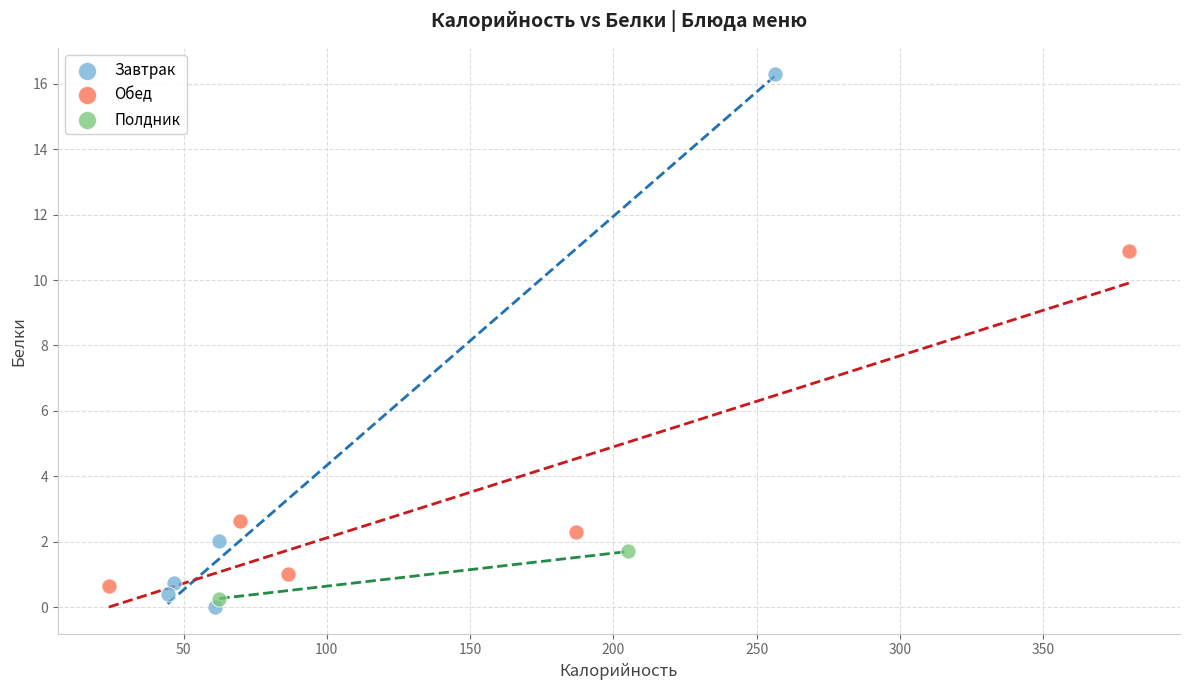

What are all the series names shown in the legend?

Завтрак, Обед, Полдник